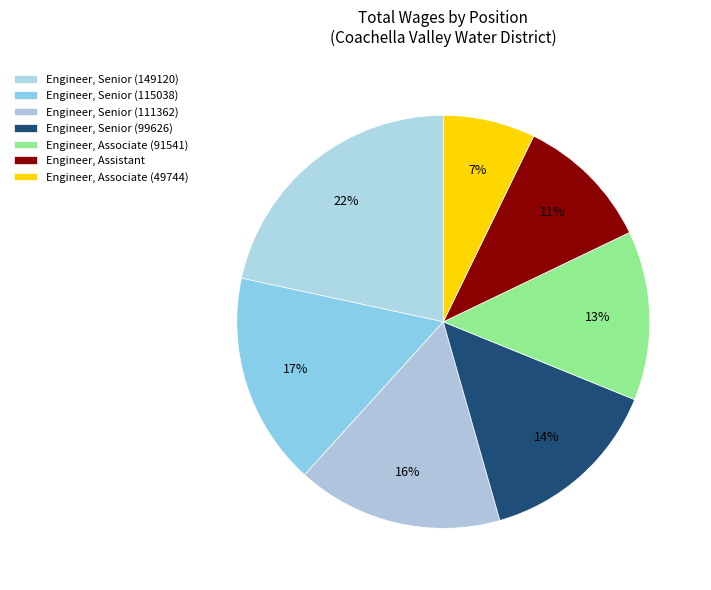

Is it true that Engineer, Senior (99626) is 5% of the pie?

False